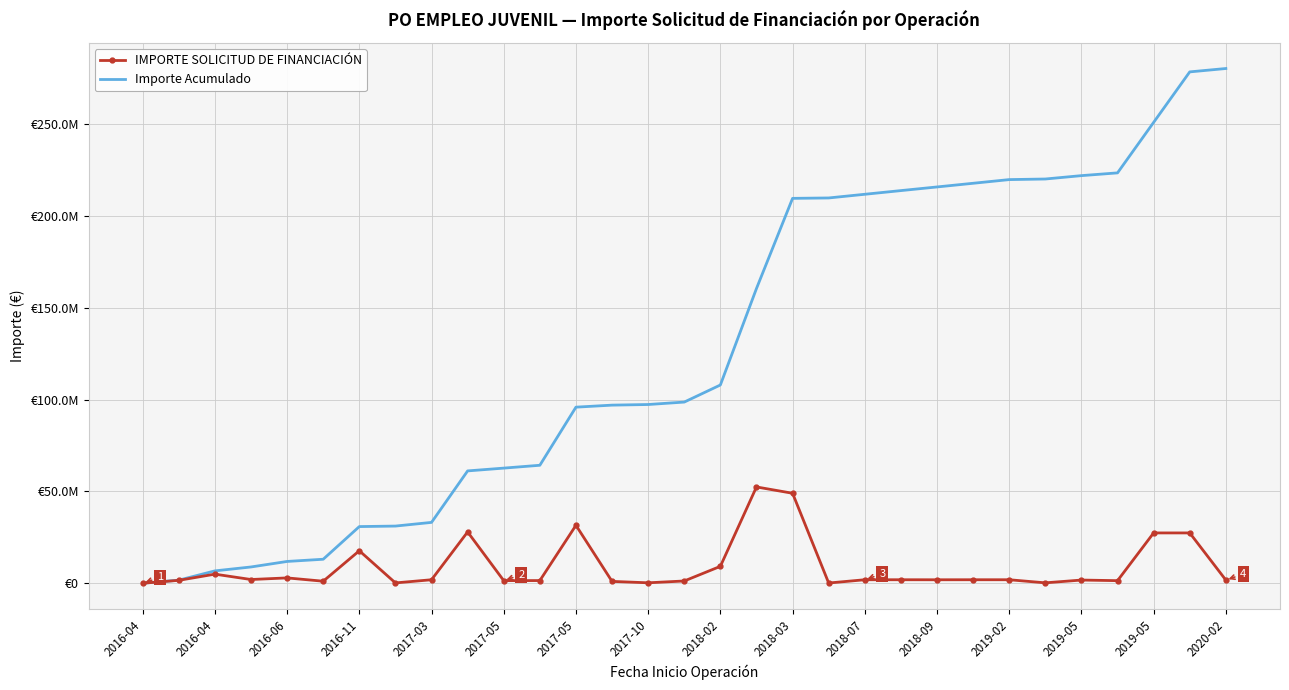

What are all the series names shown in the legend?

IMPORTE SOLICITUD DE FINANCIACIÓN, Importe Acumulado